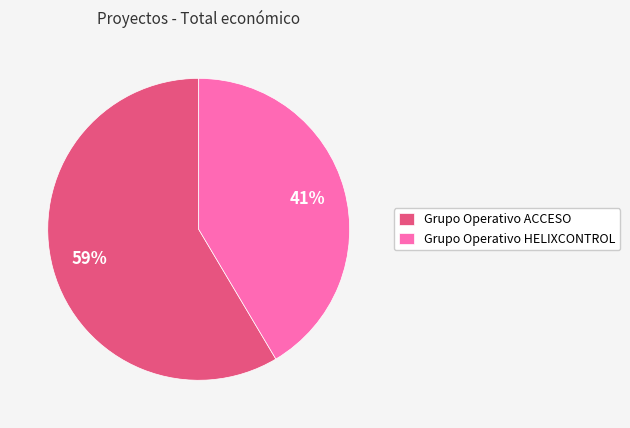

Rank the categories by value from highest to lowest.

Grupo Operativo ACCESO, Grupo Operativo HELIXCONTROL